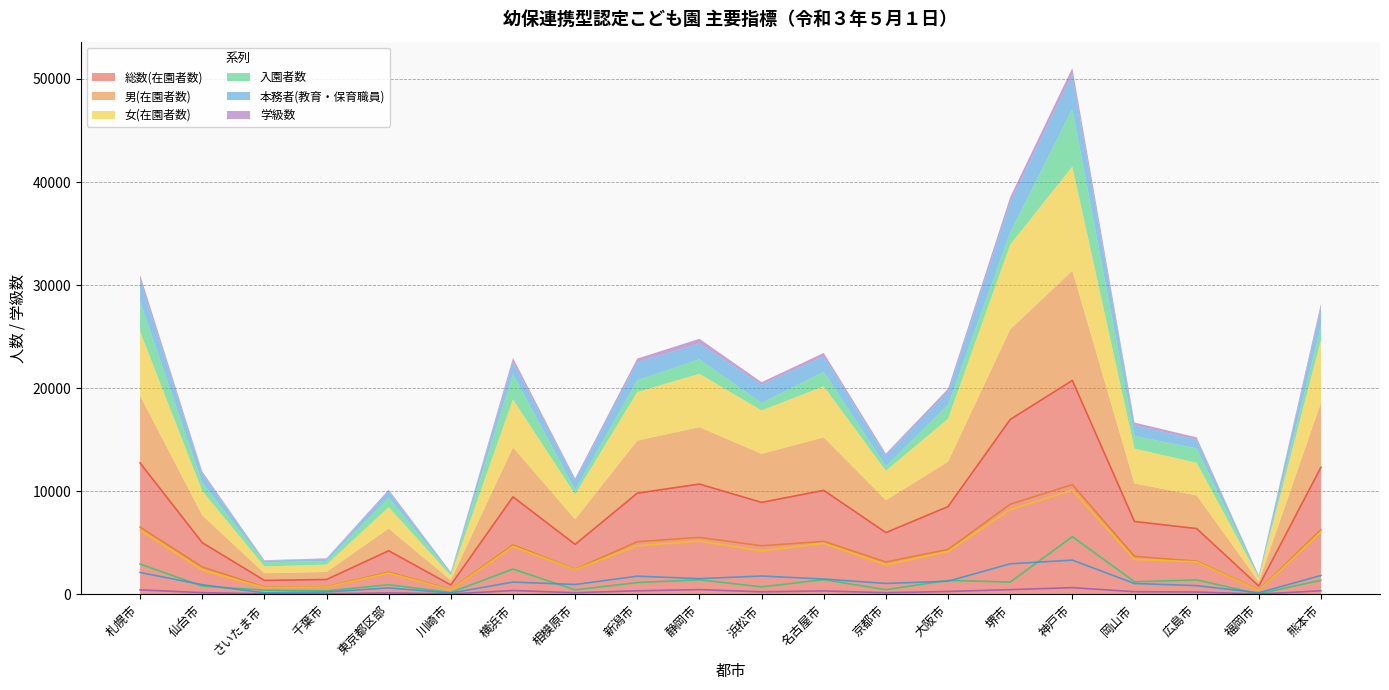

What is the value of the 女(在園者数) point at the 4th from the left?

710